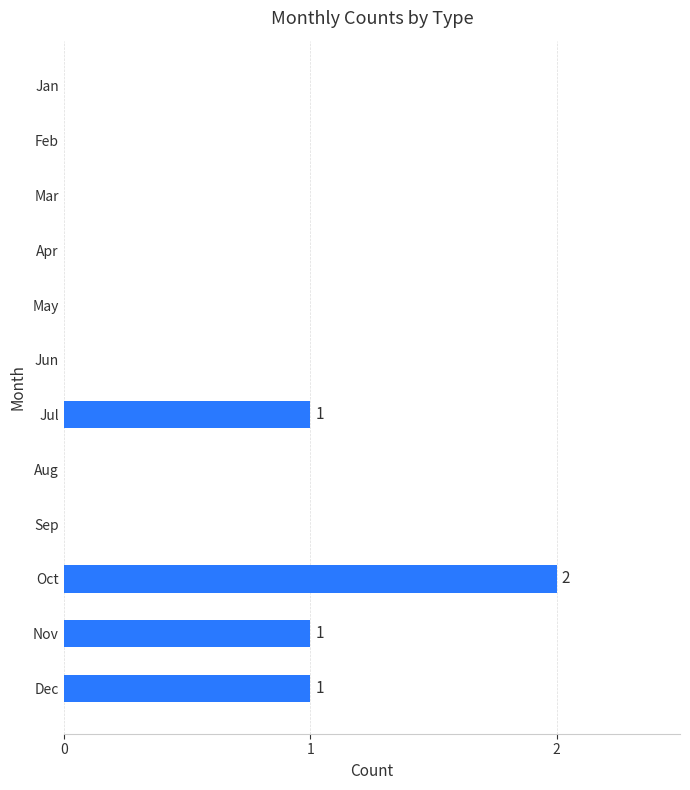

Does the chart contain stacked bars?

No